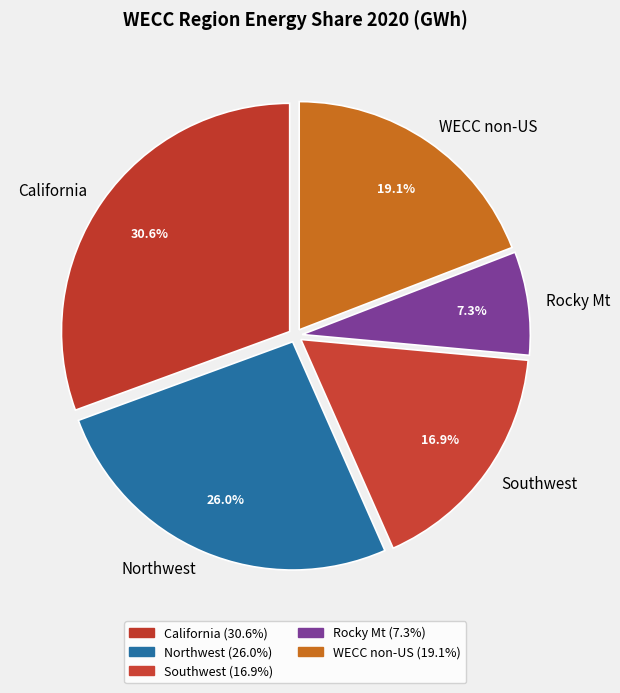

True or false: Northwest accounts for 14% of the total.

False